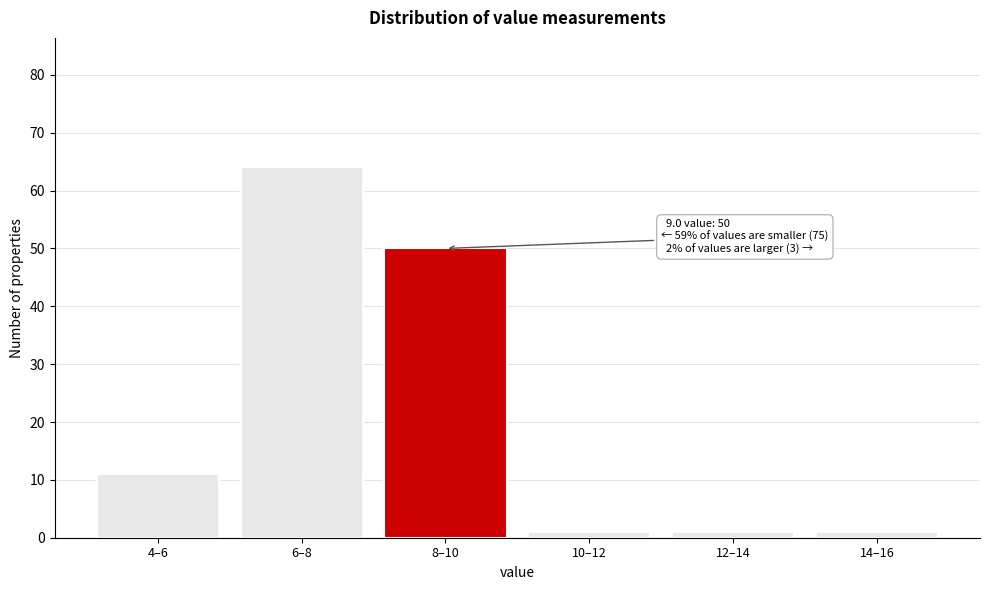

Reading left to right, transcribe all the data shown in this chart.

11	64	50	1	1	1